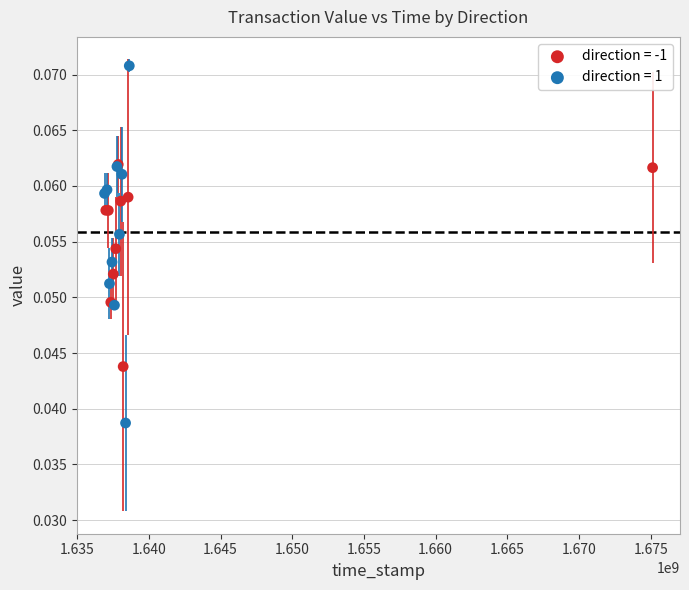

Which series contains the lowest Y value?

direction = 1